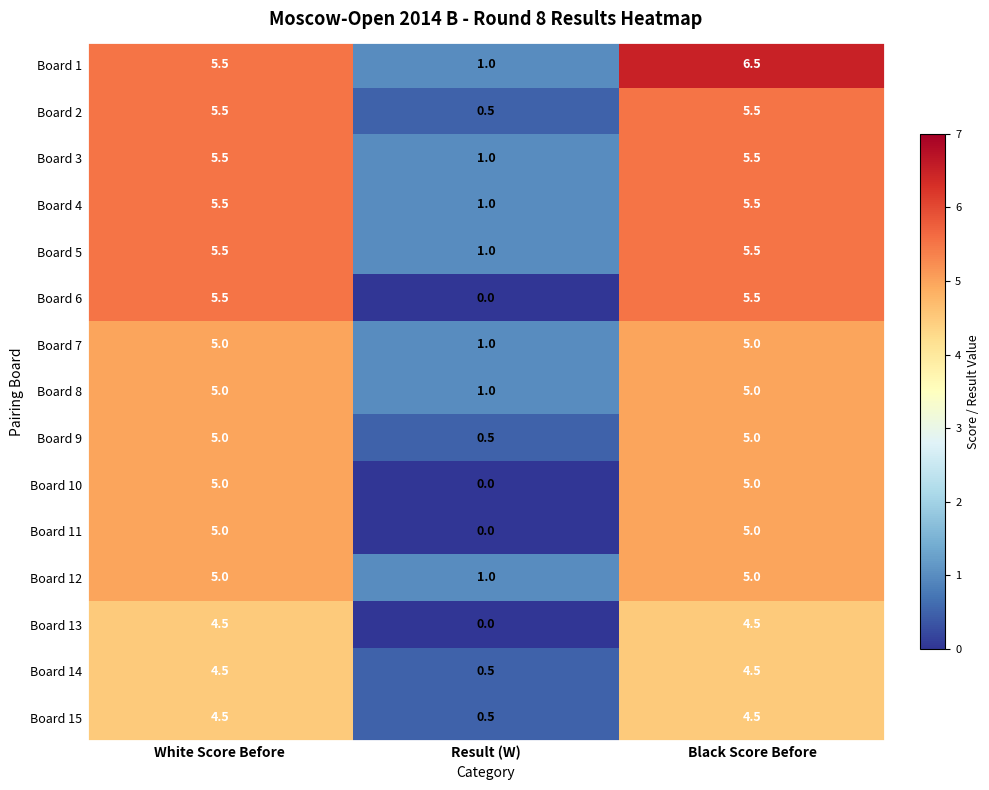

Between White Score Before and Black Score Before, which series saw the biggest shift?

Board 1